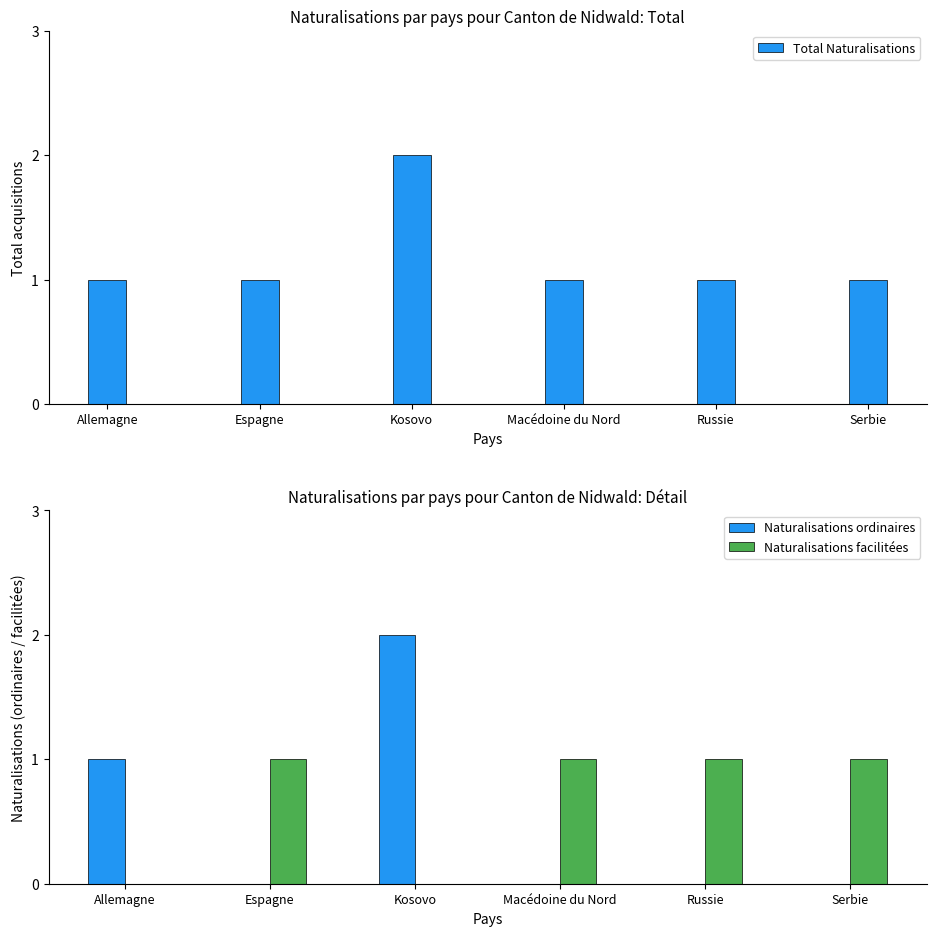

Read the Naturalisations facilitées value at Serbie.

1